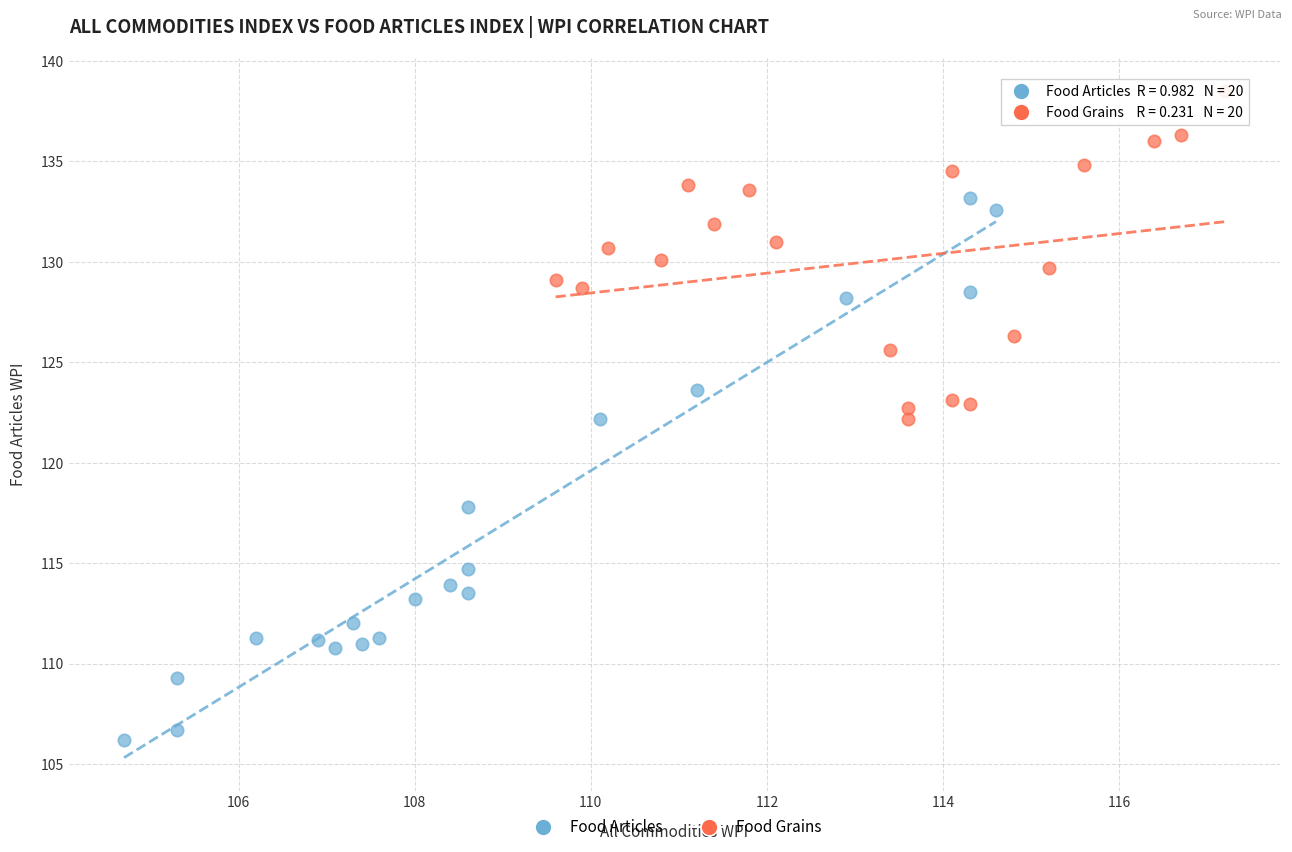

Which series has the largest Y range (max minus min)?

Food Articles